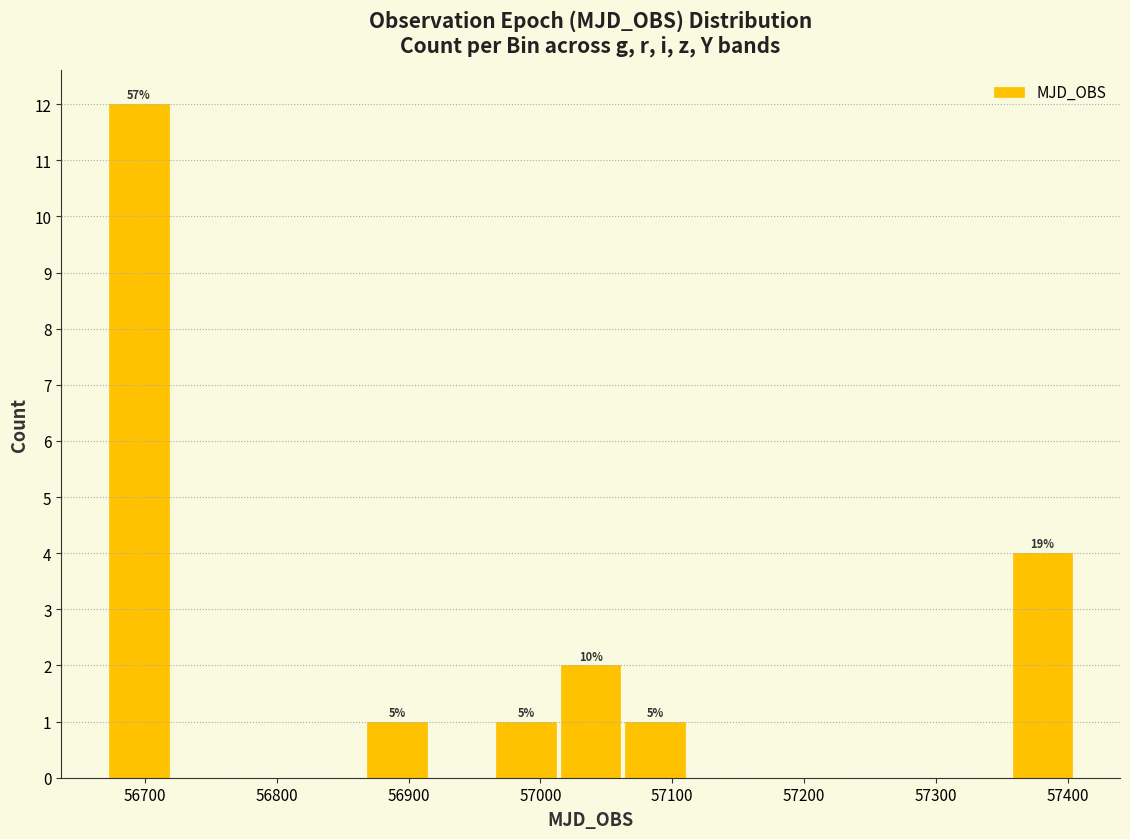

Which range on the x-axis has the tallest bar?

56670 to 56720